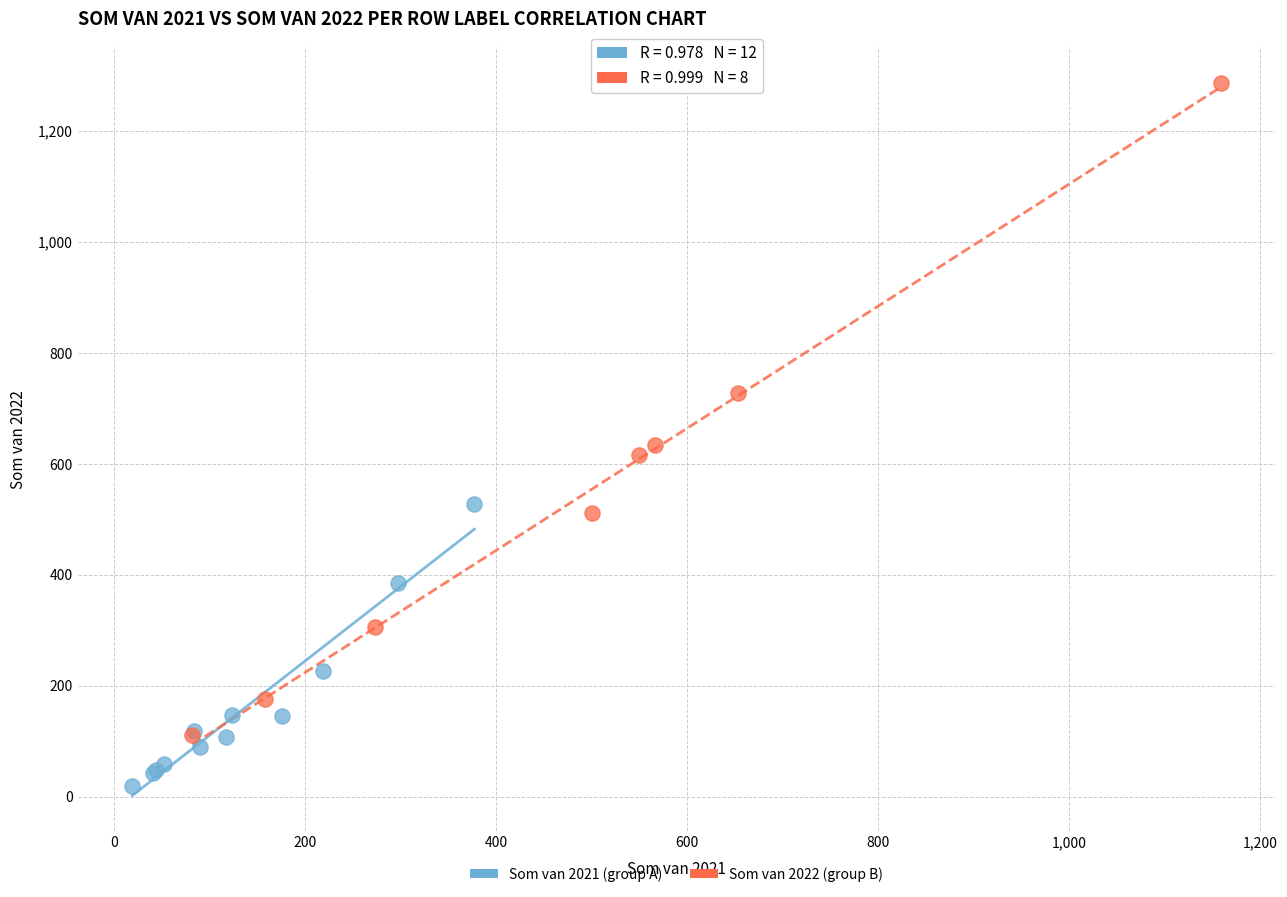

Which series has the widest spread of Y values?

Som van 2022 (group B)